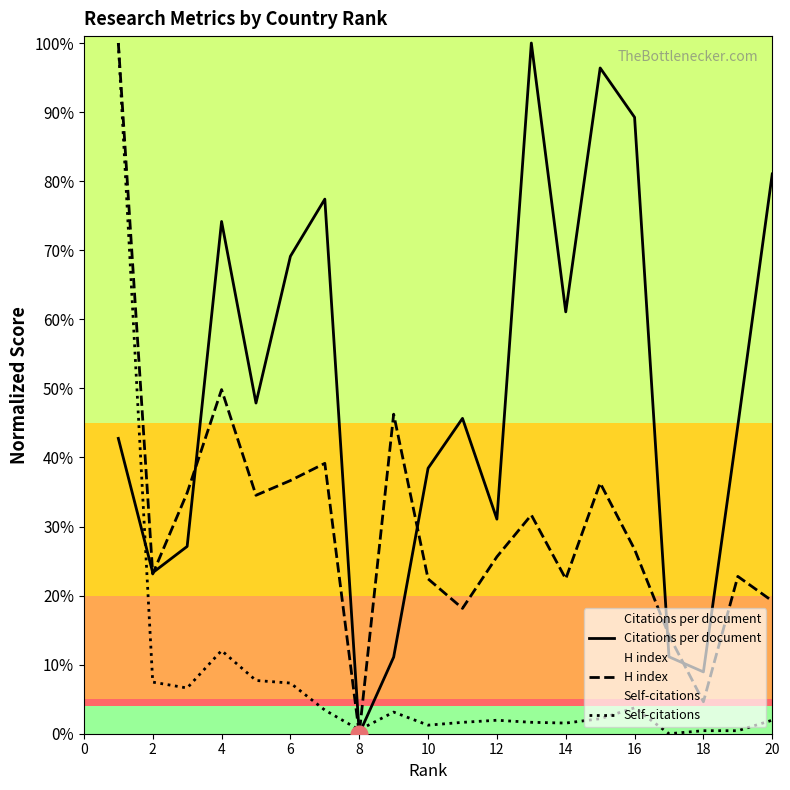

After their last crossing, which series has the higher values: Self-citations or H index?

H index